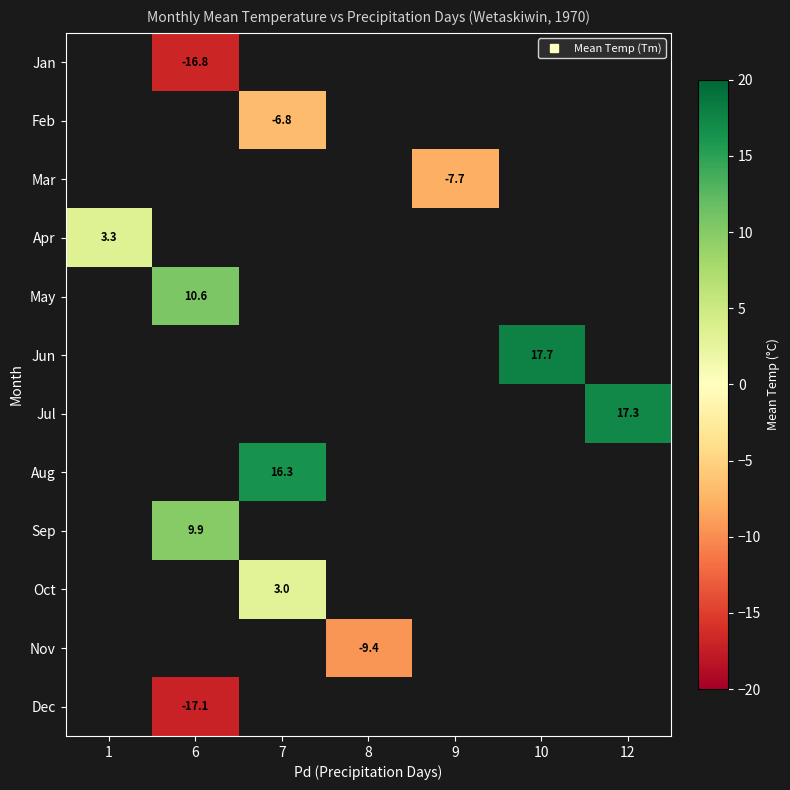

Is it true that Jan equals -24.5 at 6?

False